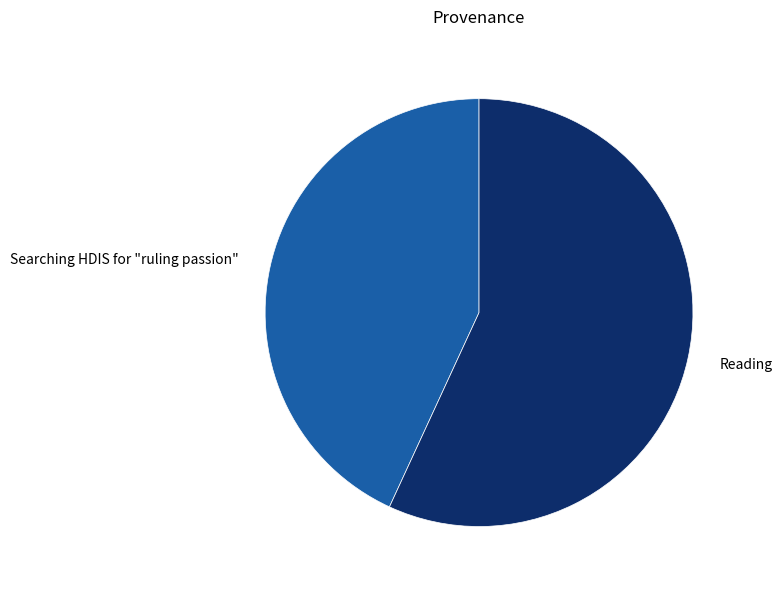

How many slices are in this pie chart?

2